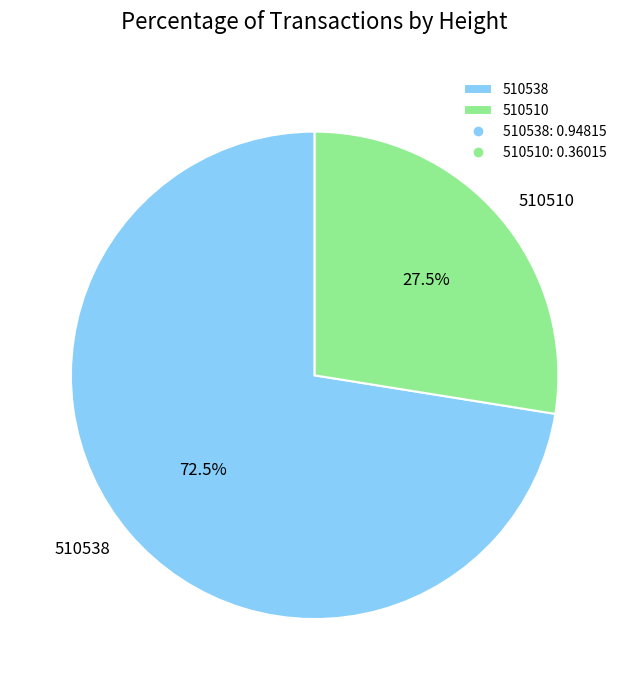

Does 510510 represent more than half of the total?

No